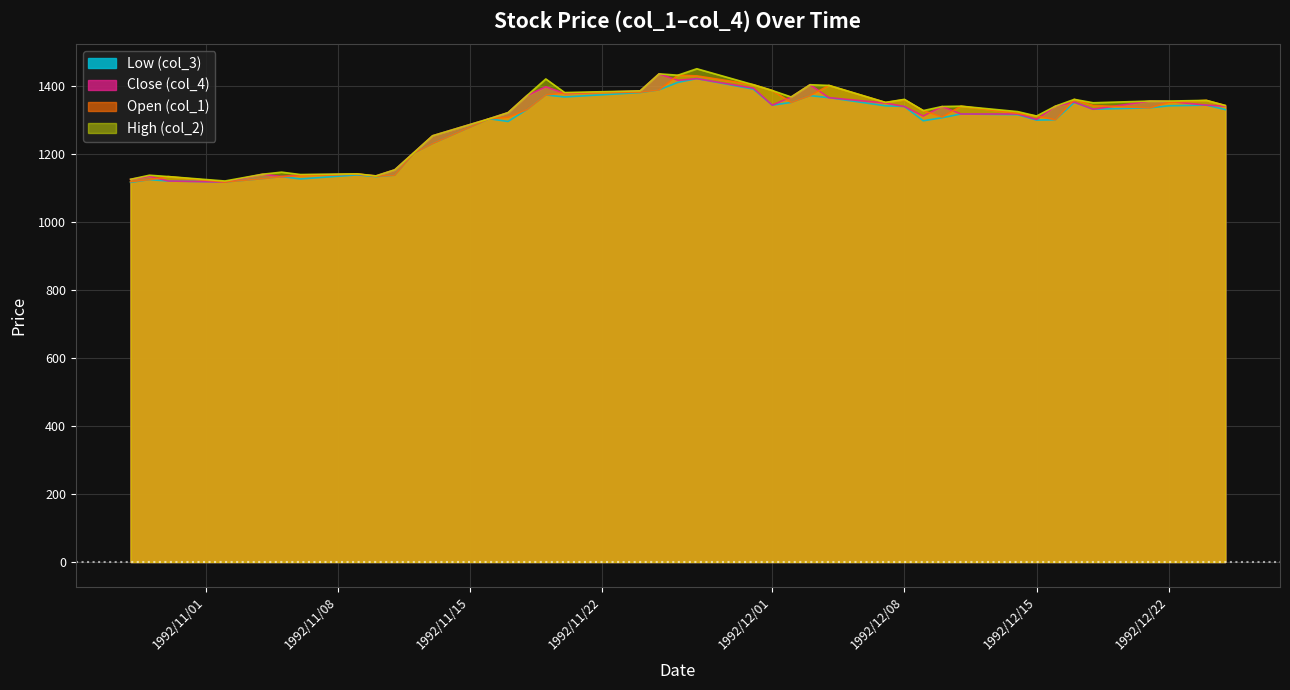

True or false: Low (col_3) has a value of 524 at 1992/12/11.

False